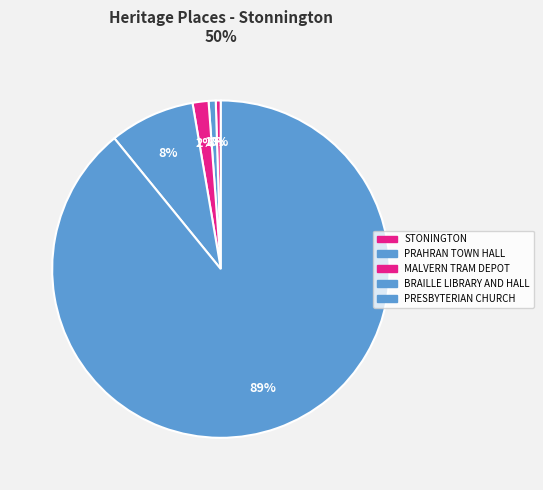

What is the smallest slice in the pie chart?

STONINGTON